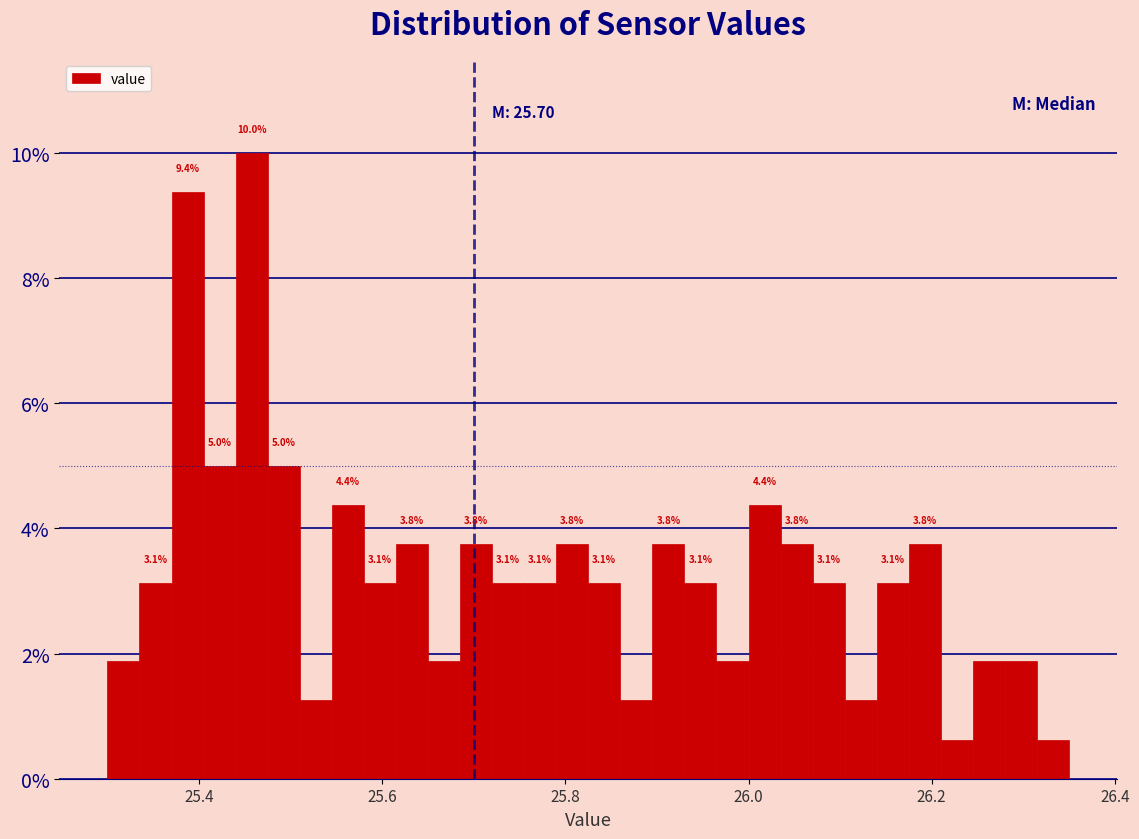

Around what value on the x-axis is the tallest bar? Give the approximate position of its centre, as read against the axis.

25.46